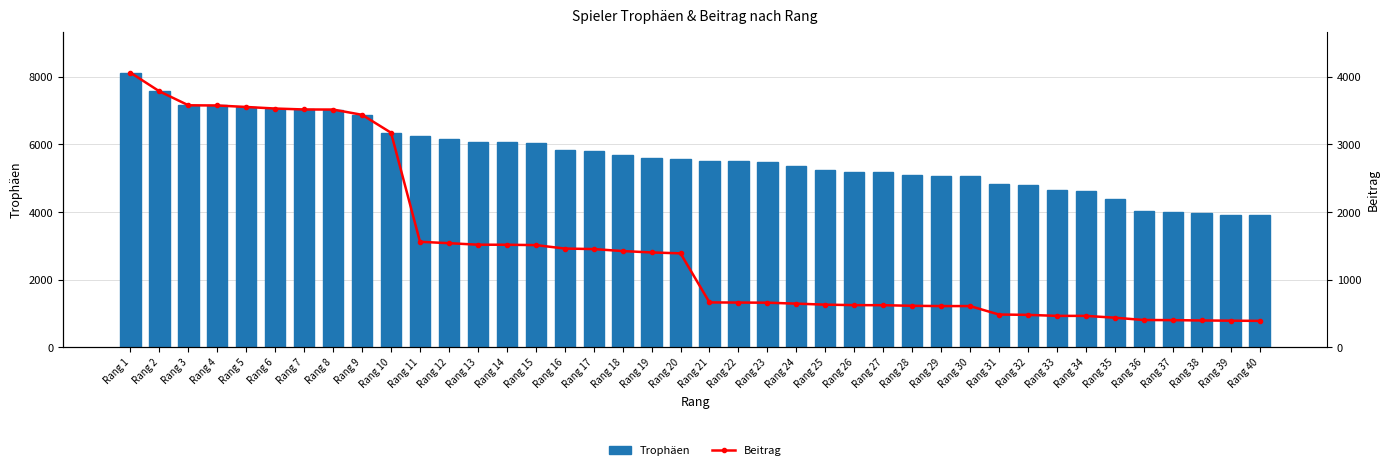

Is the value of Beitrag at Rang 37 greater than the value of Trophäen at Rang 33?

No